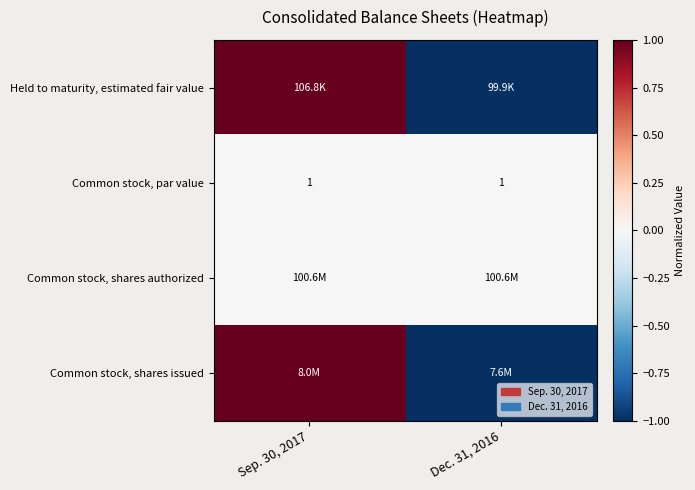

True or false: Common stock, par value has a value of 2 at Sep. 30, 2017.

False